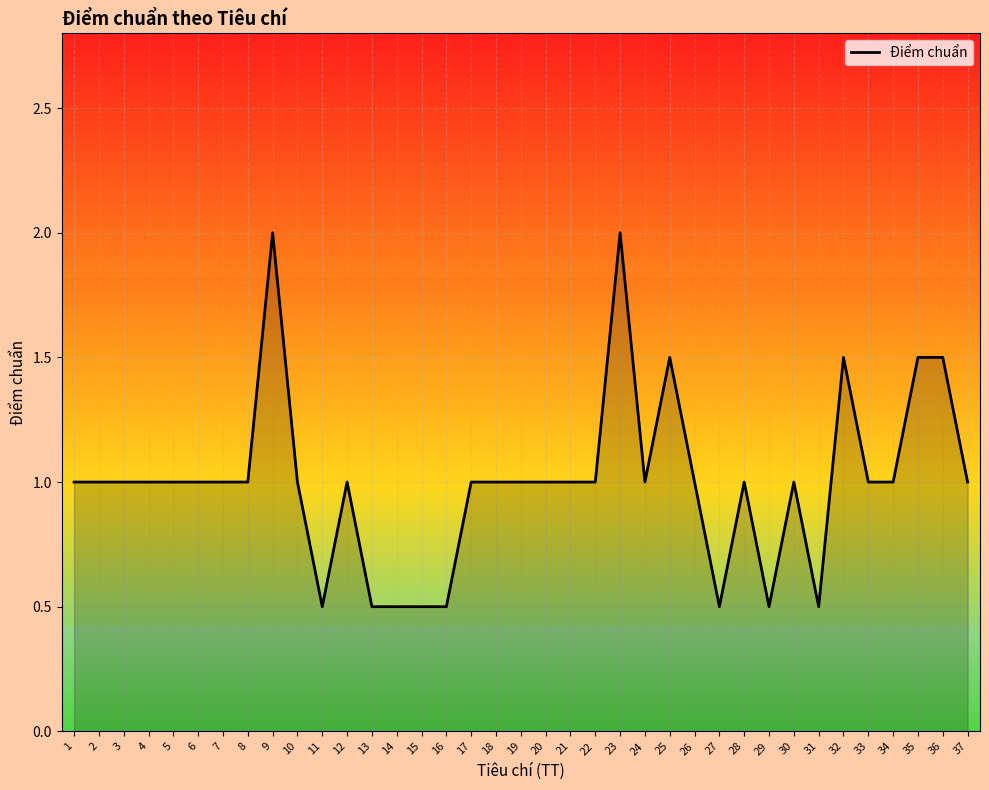

What is the change in value from 17 to 25?

+0.5